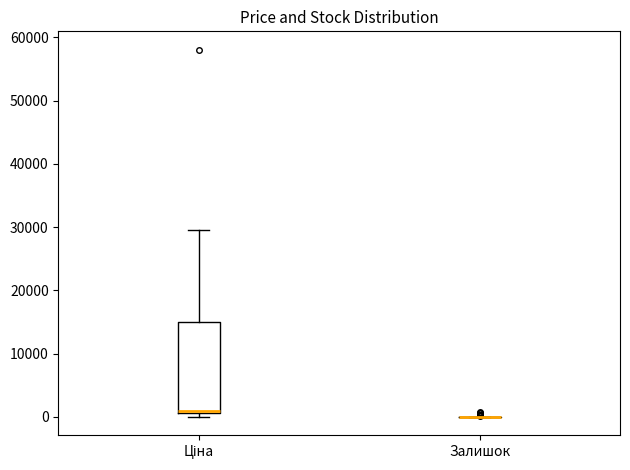

Reading left to right, transcribe this box plot: for each box, give where its median line is, the range the box spans, and where its two whiskers end, as read against the y-axis. The values are not printed on the chart, so give them approximately, as read against the axis.

Ціна: median 1000 (just above the box's lower edge), box 1000 to 15000, whiskers 0 to 30000
Залишок: box collapsed to a line at 0, whiskers 0 to 0